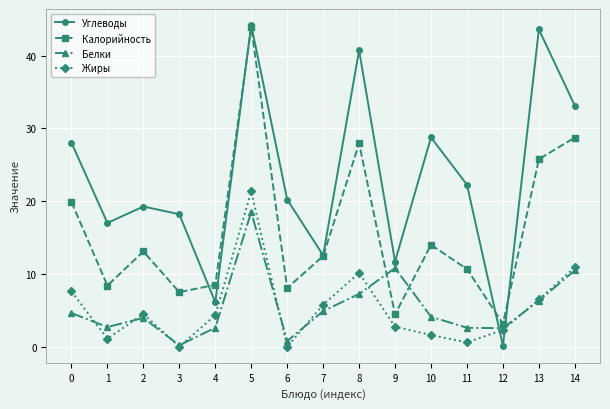

True or false: Калорийность has more than 1 points higher than both neighbors.

True